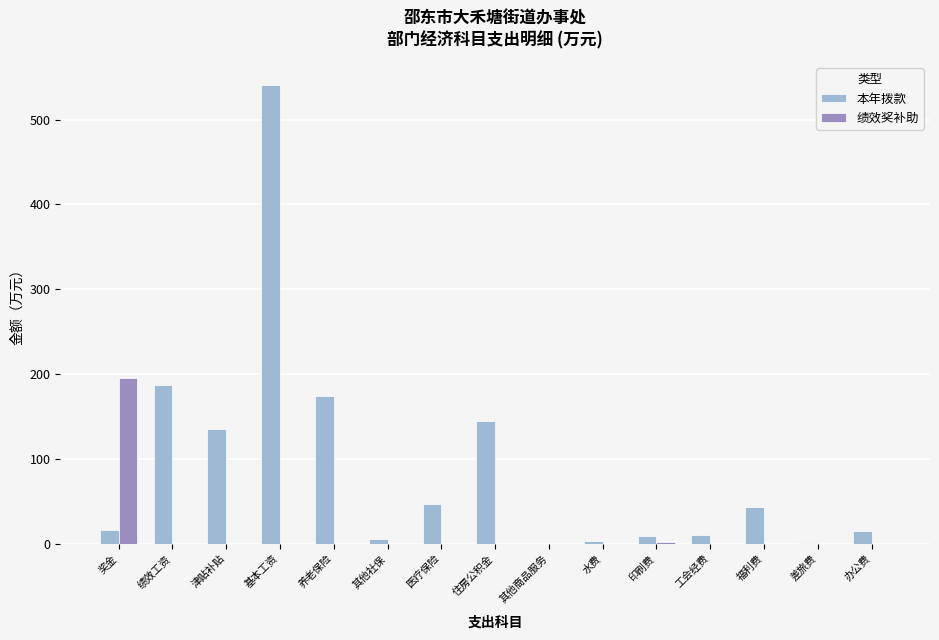

How many values in the 本年拨款 series exceed 16?

8